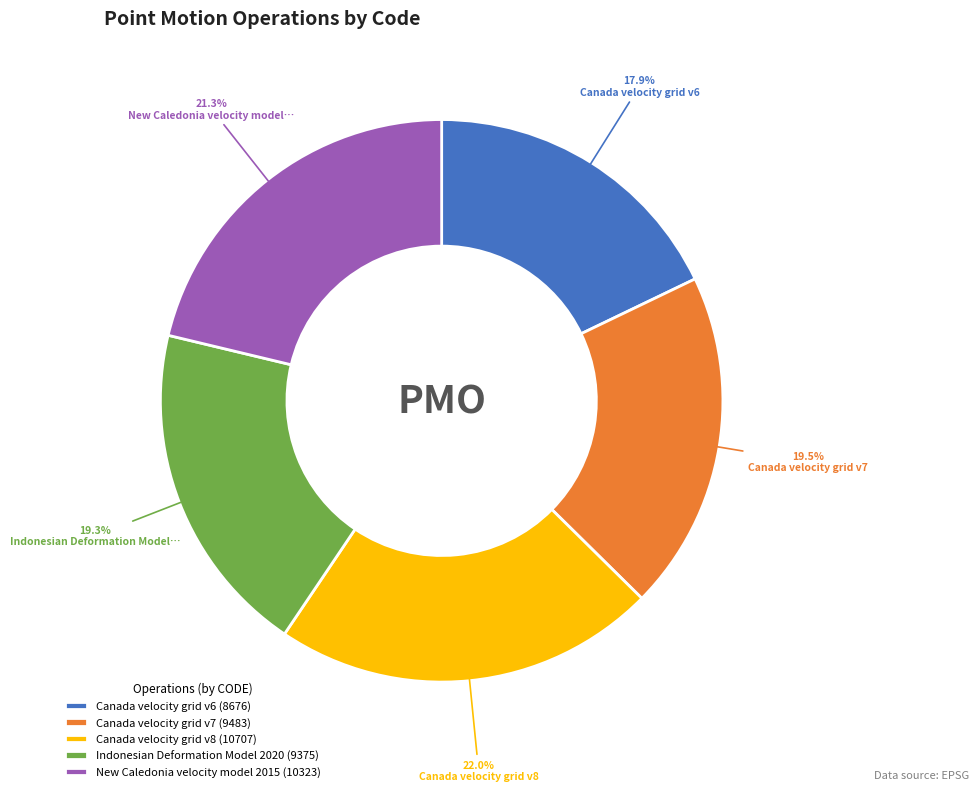

How much of the chart is everything except Canada velocity grid v8?

78.0%